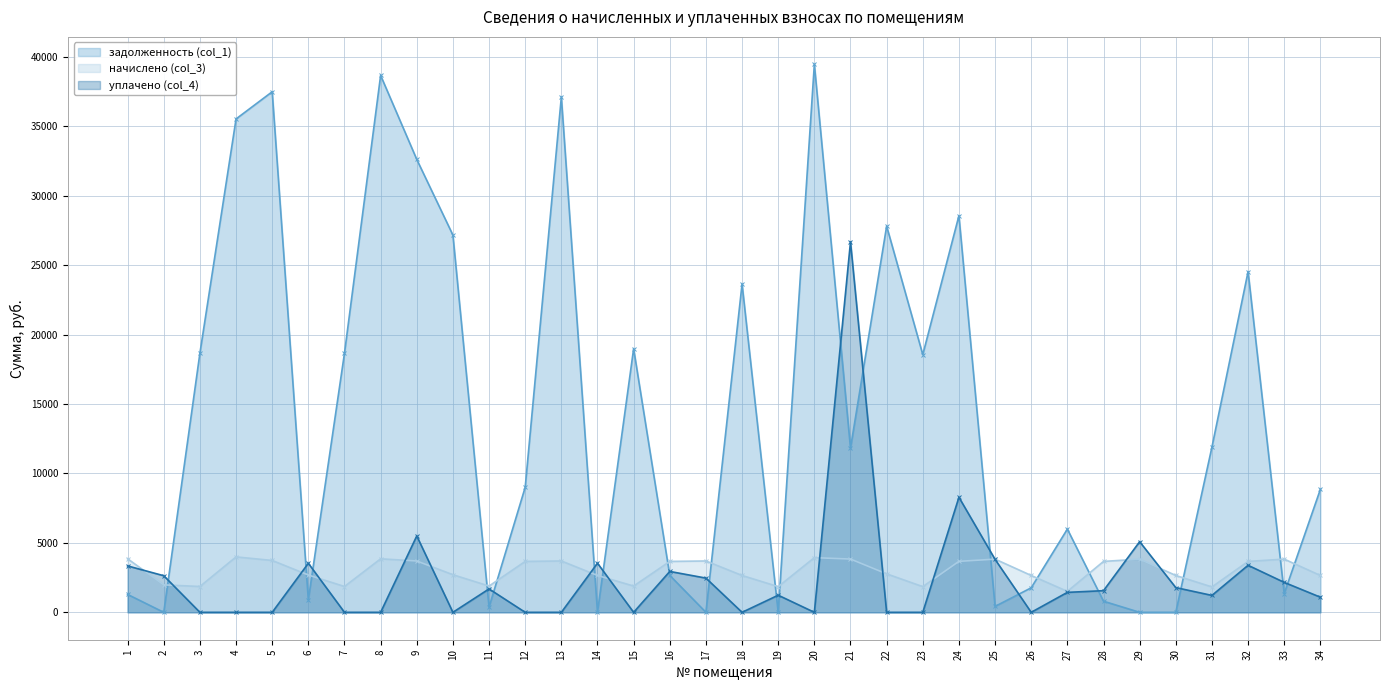

Rank the series at 34 from lowest to highest value.

уплачено (col_4), начислено (col_3), задолженность (col_1)